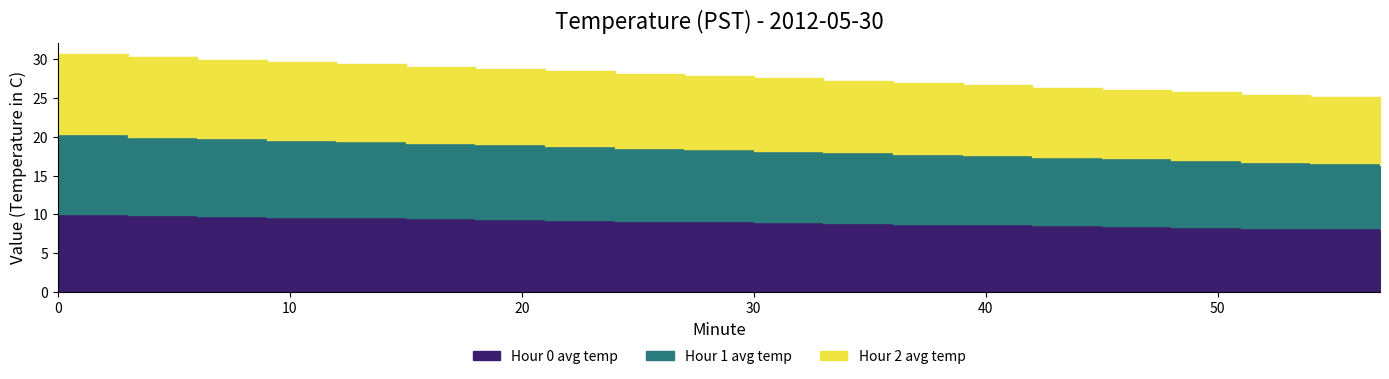

What is the maximum value for Hour 0 avg temp?

10.1